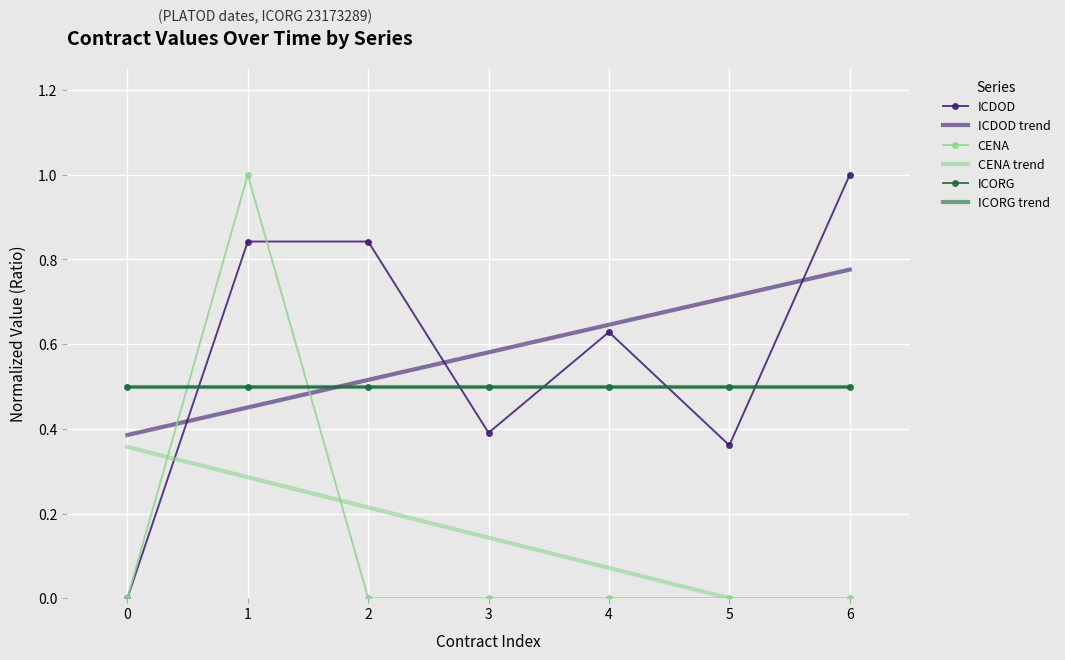

Where is CENA trend nearest to the value 0?

5